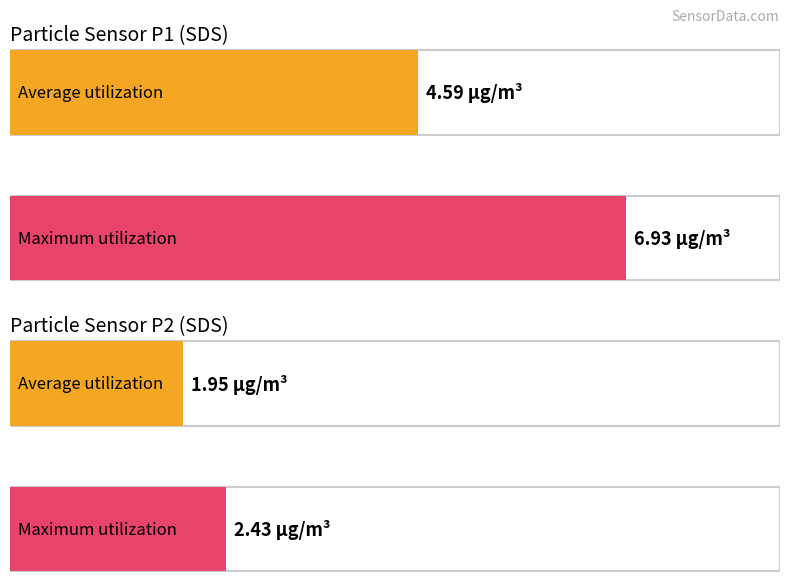

Rank the series by their average value, from highest to lowest.

SDS_P1, SDS_P2